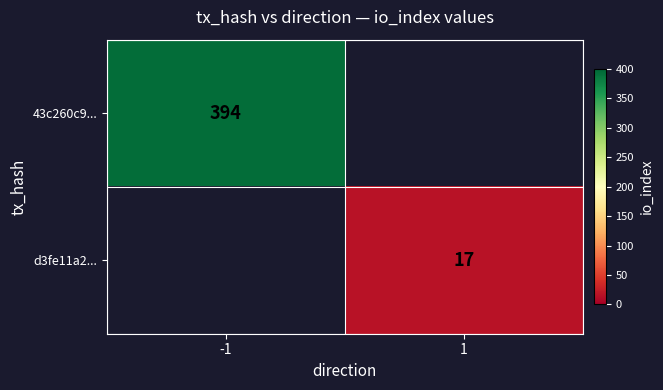

Is the value of 43c260c9... at -1 greater than the value of d3fe11a2... at 1?

Yes